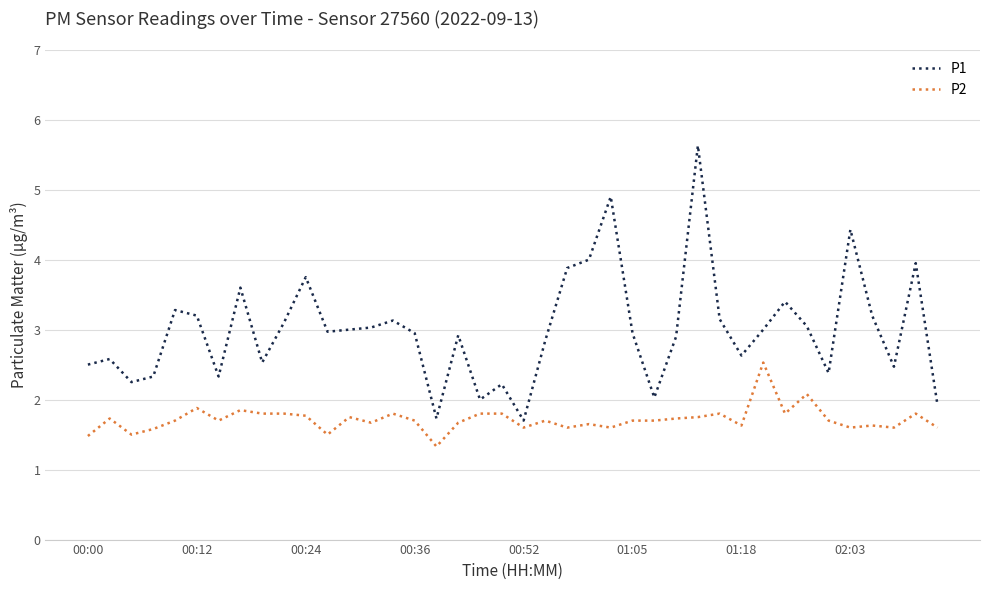

True or false: P2 and P1 intersect in this chart.

False